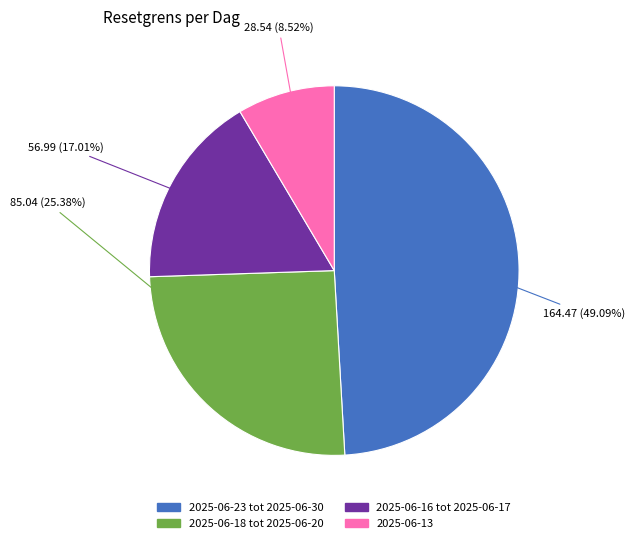

Is there a majority slice in this chart?

No